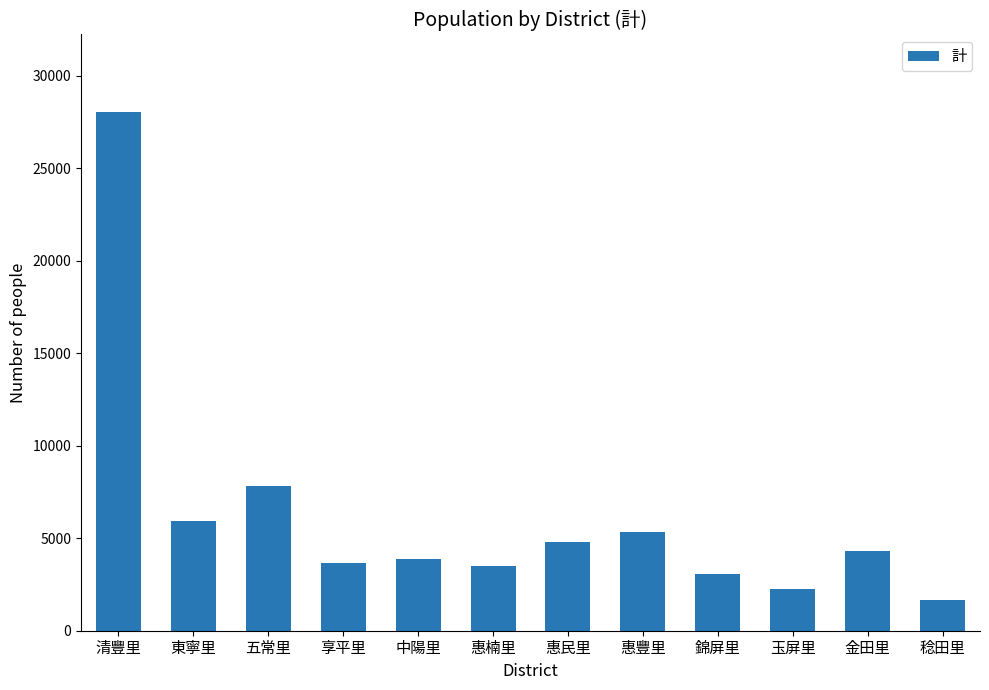

At which label does the data first exceed 4327?

清豐里